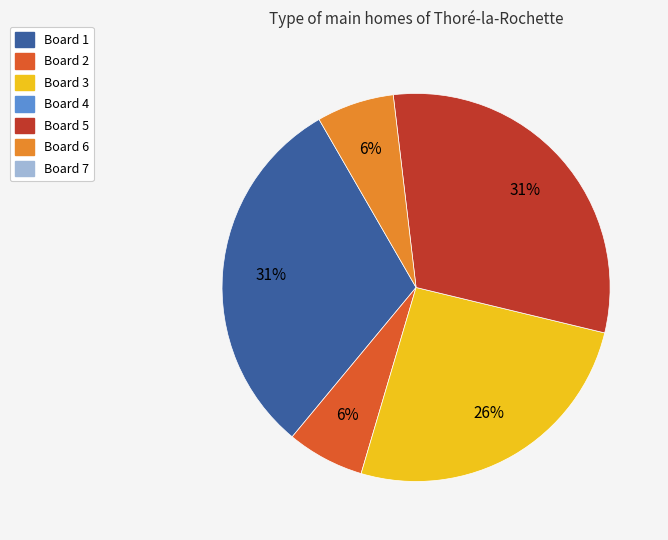

Does any single category account for the majority?

No